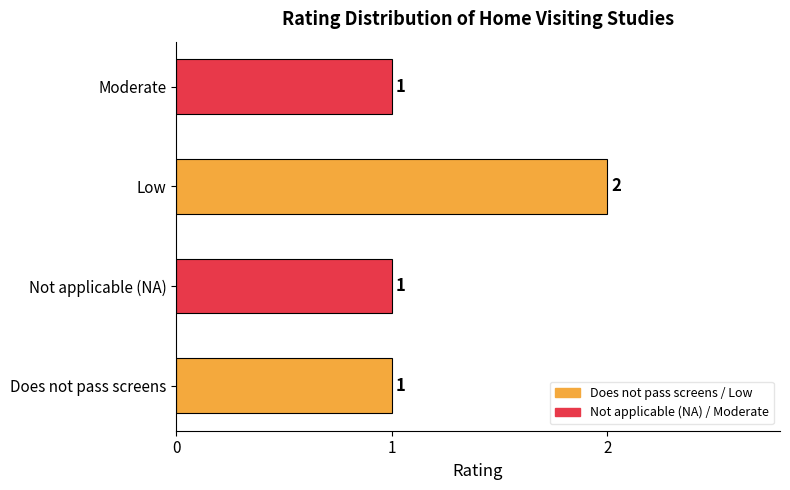

What is the sum of all values?

5